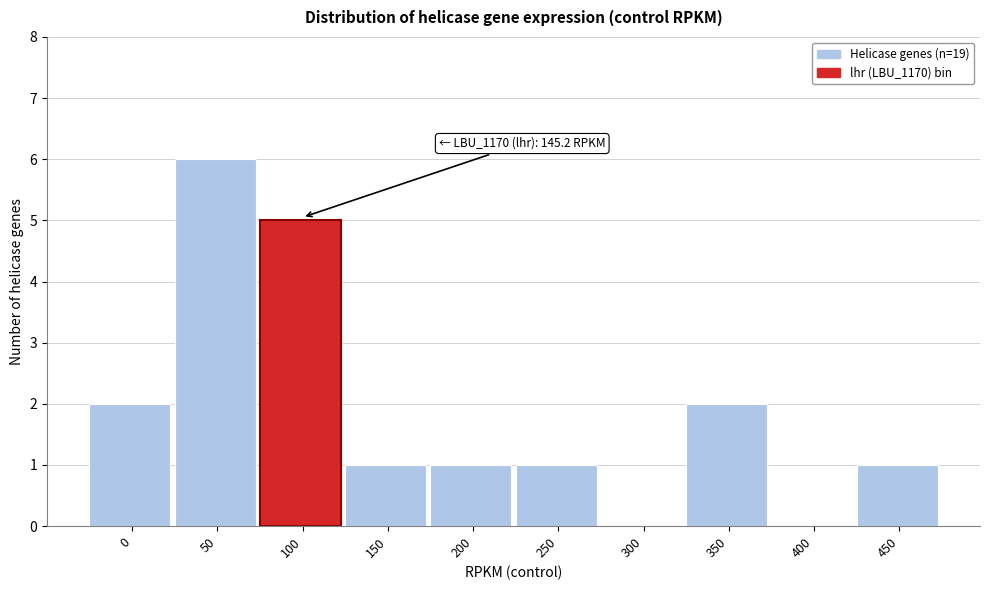

Reading left to right, list all the values displayed in this chart.

0=2	50=6	100=5	150=1	200=1	250=1	300=0	350=2	400=0	450=1